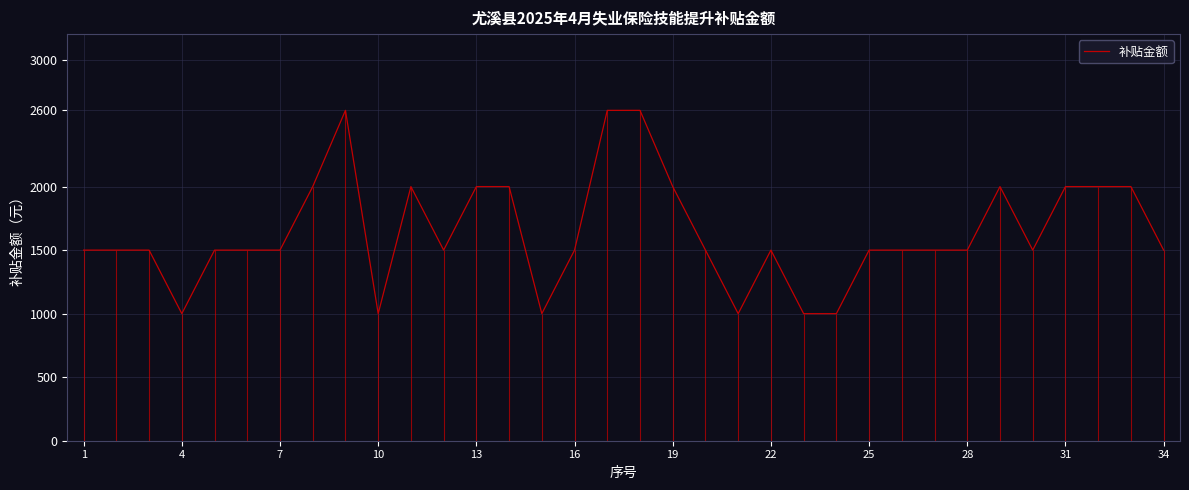

What is the minimum value for 补贴金额?

1000